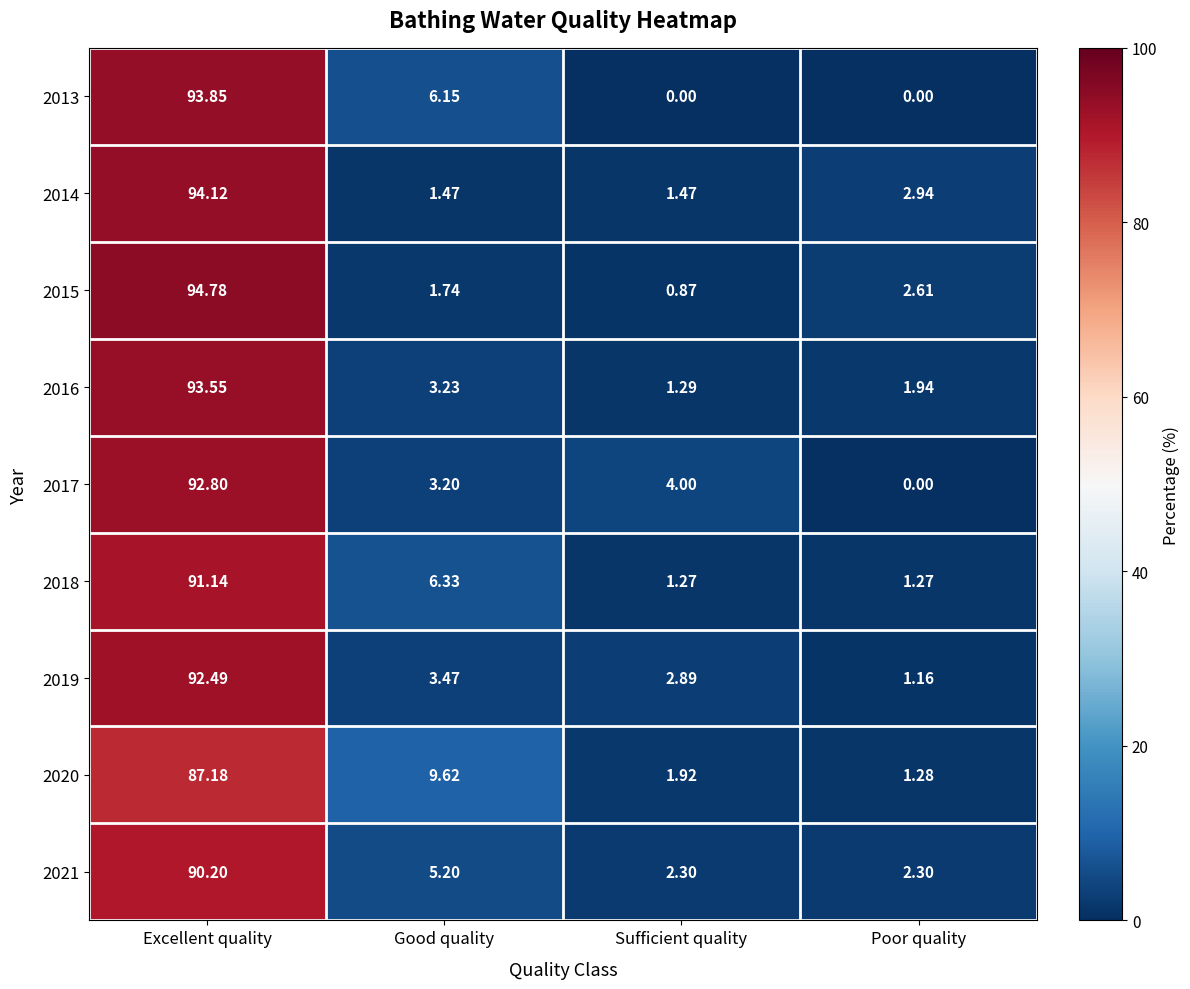

What is the greatest value displayed?

94.8